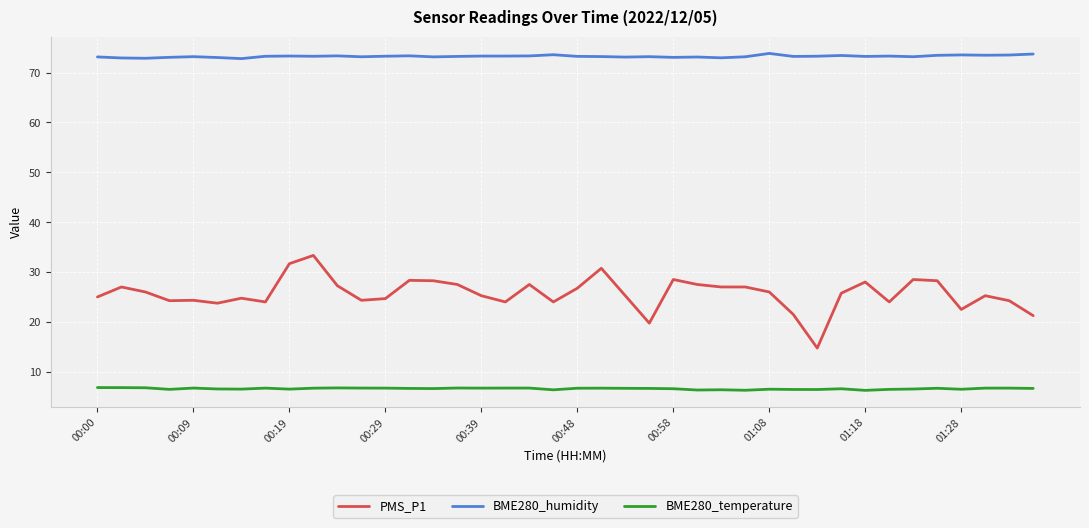

What is the difference between the maximum and minimum values in the PMS_P1 series?

18.6